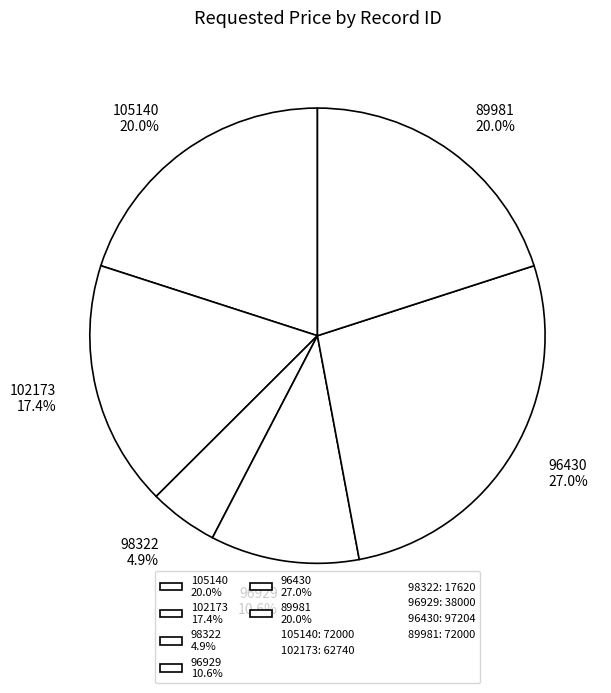

What is the ratio of the value at 96929 to the value at 98322?

2.2